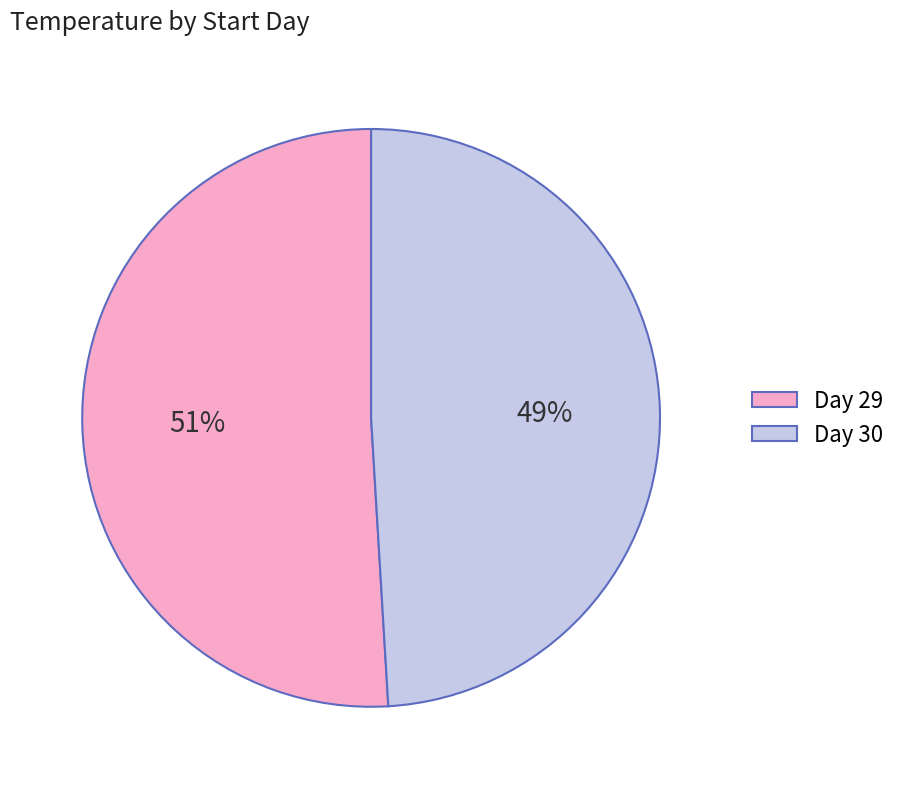

Do Day 29 and Day 30 together represent more than half of the pie?

Yes